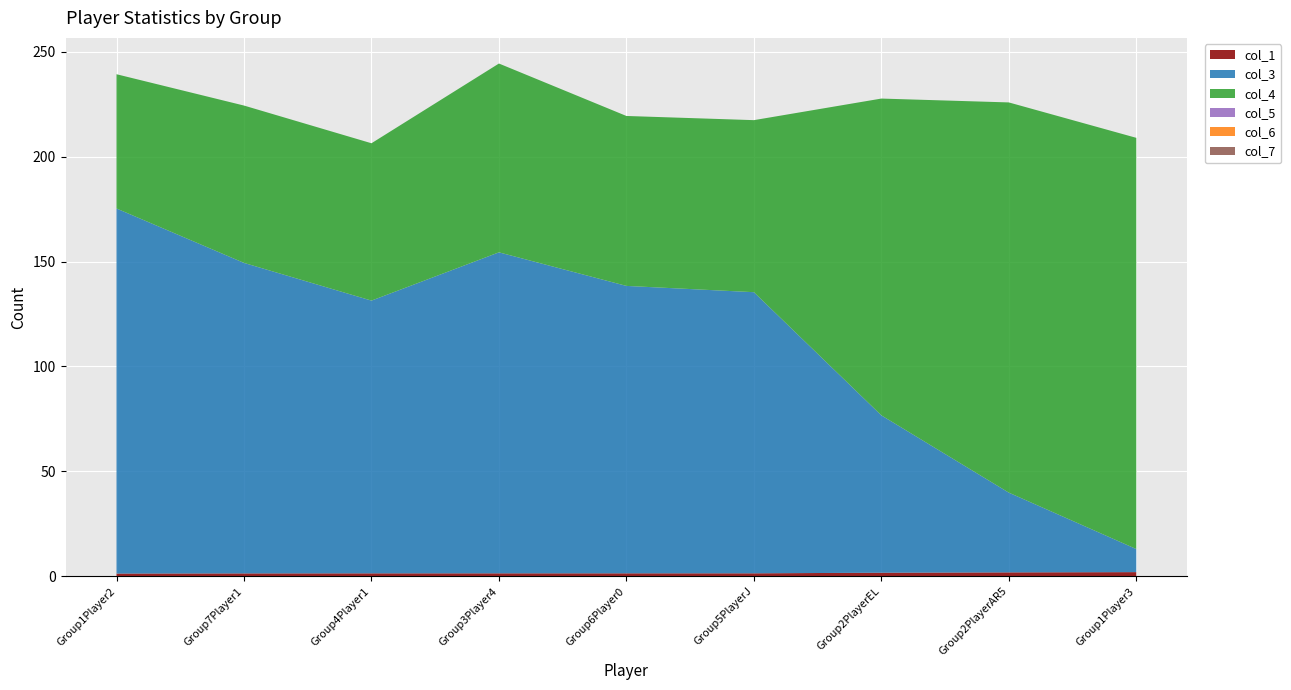

Reading left to right, list all the values displayed in this chart.

col_1: 1.3	1.3	1.4	1.4	1.4	1.4	1.7	1.8	1.9
col_3: 174.0	148.0	130.0	153.0	137.0	134.0	75.0	38.0	11.0
col_4: 64.0	75.0	75.0	90.0	81.0	82.0	151.0	186.0	196.0
col_5: 0.0	0.0	0.0	0.0	0.0	0.0	0.0	0.0	0.0
col_6: 0.0	0.0	0.0	0.0	0.0	0.0	0.0	0.0	0.0
col_7: 0.0	0.0	0.0	0.0	0.0	0.0	0.0	0.0	0.0